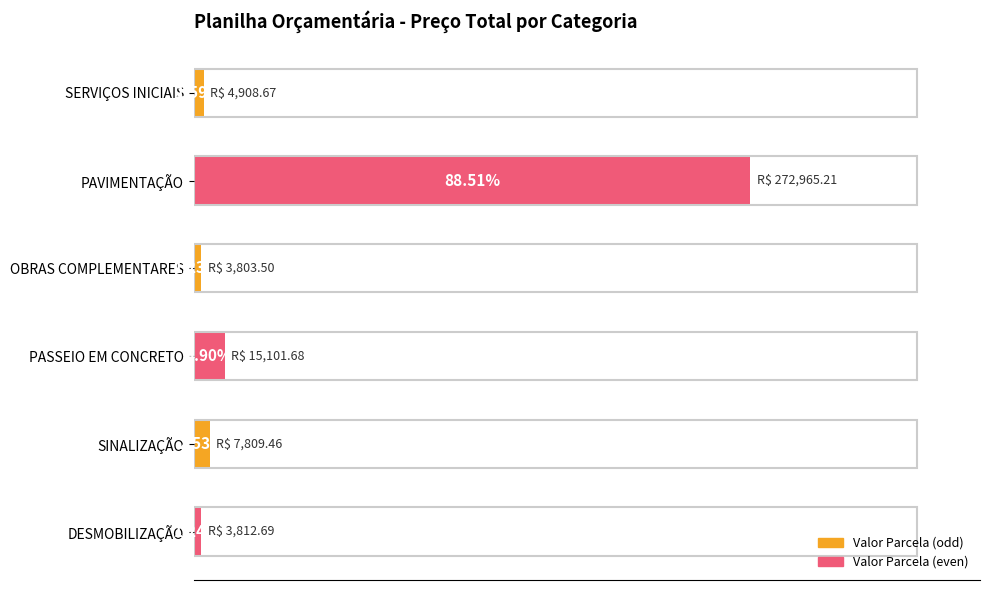

What is the difference between the maximum and minimum values?

269161.7